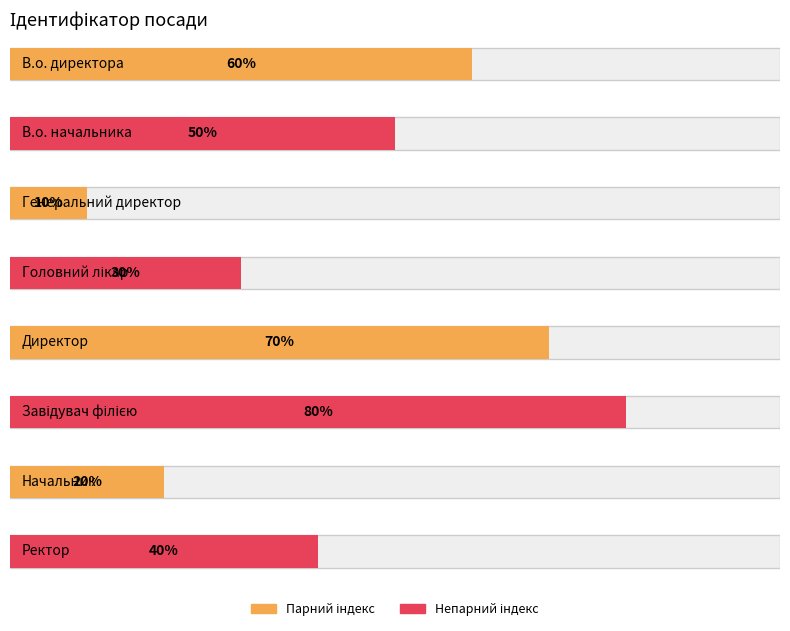

Rank the categories by value from lowest to highest.

Генеральний директор, Начальник, Головний лікар, Ректор, В.о. начальника, В.о. директора, Директор, Завідувач філією